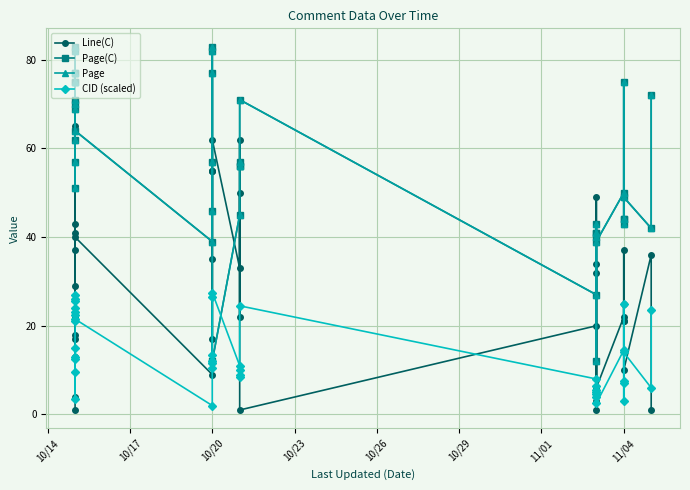

Which series ends up on top after the final intersection of Line(C) and Page?

Page